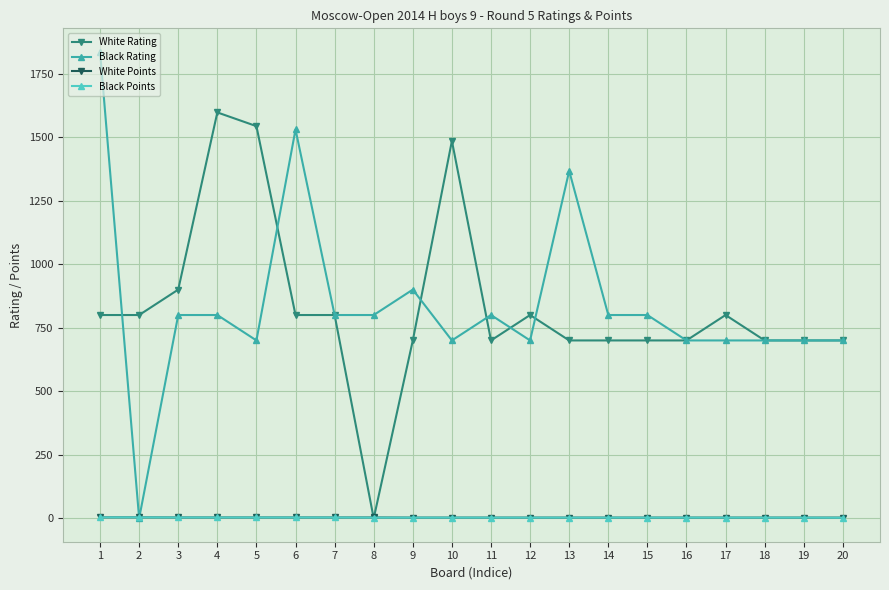

What is the spread (max minus min) of values at 11?

797.0